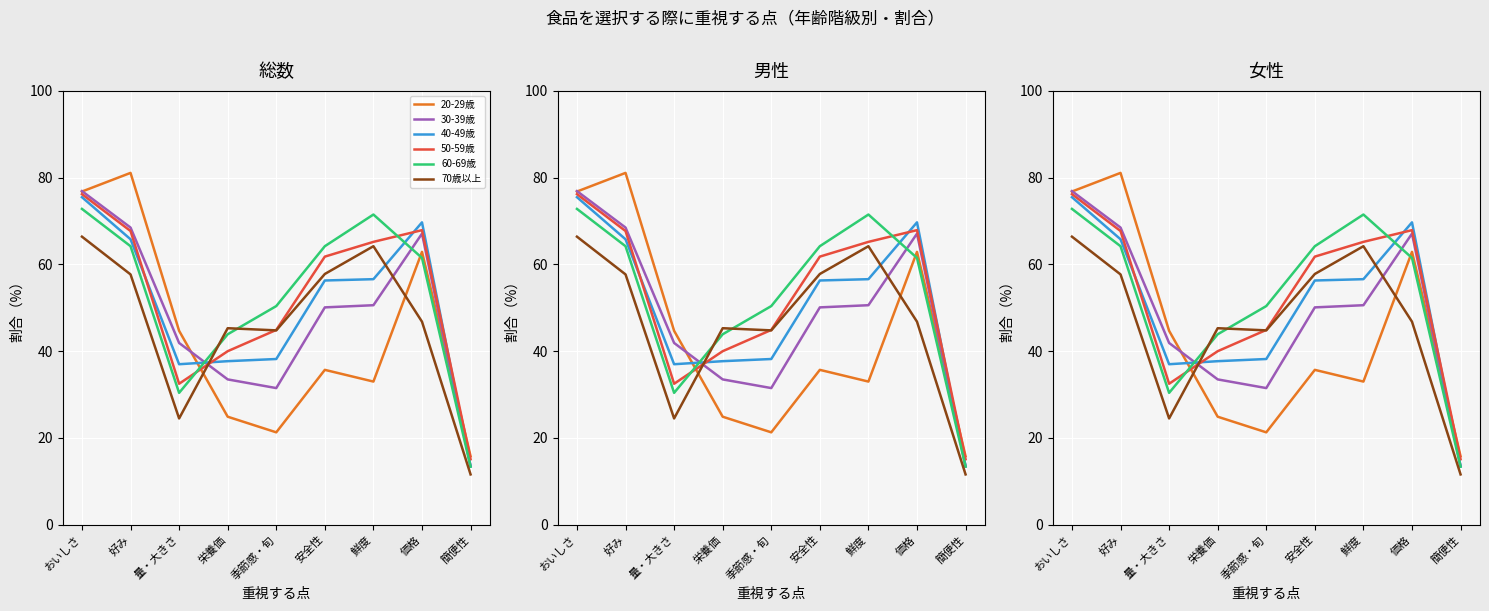

What are all the series names shown in the legend?

20-29歳, 30-39歳, 40-49歳, 50-59歳, 60-69歳, 70歳以上